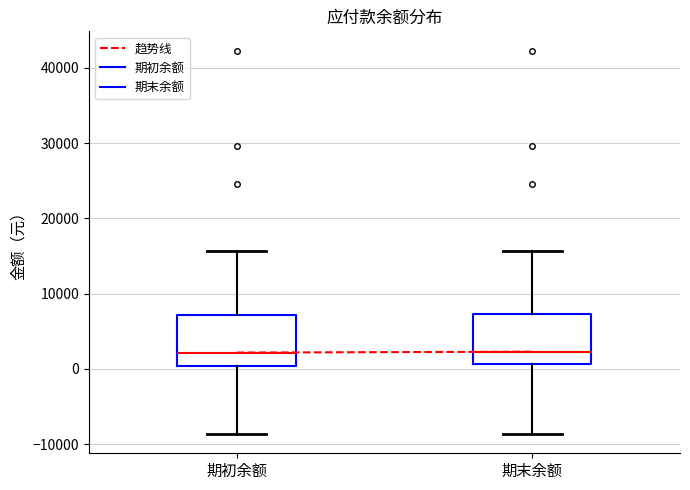

Reading left to right, transcribe this box plot: for each box, give where its median line is, the range the box spans, and where its two whiskers end, as read against the y-axis. The values are not printed on the chart, so give them approximately, as read against the axis.

期初余额: median 2000, box 0 to 7000, whiskers -9000 to 16000
期末余额: median 2000, box 1000 to 7000, whiskers -9000 to 16000